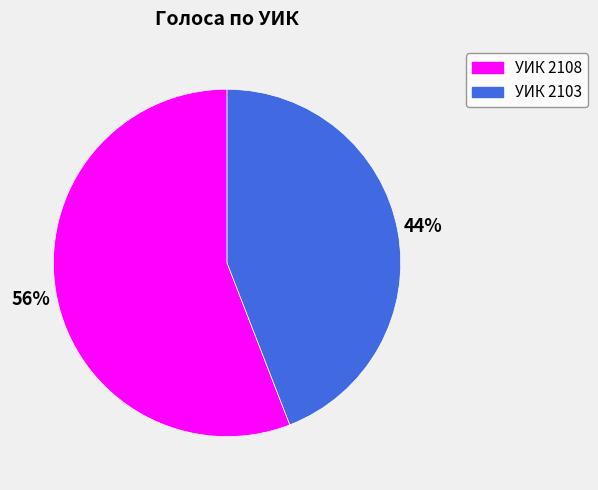

To the nearest percent, what is the average slice percentage?

50%